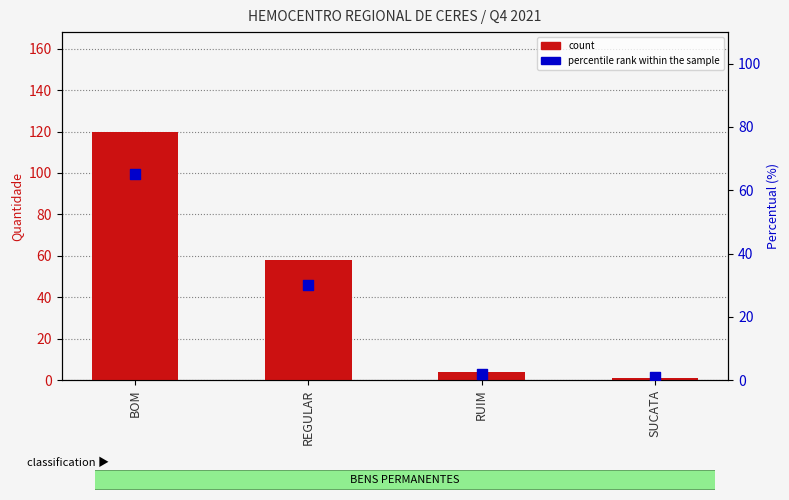

What is the total value across all series at SUCATA?

2